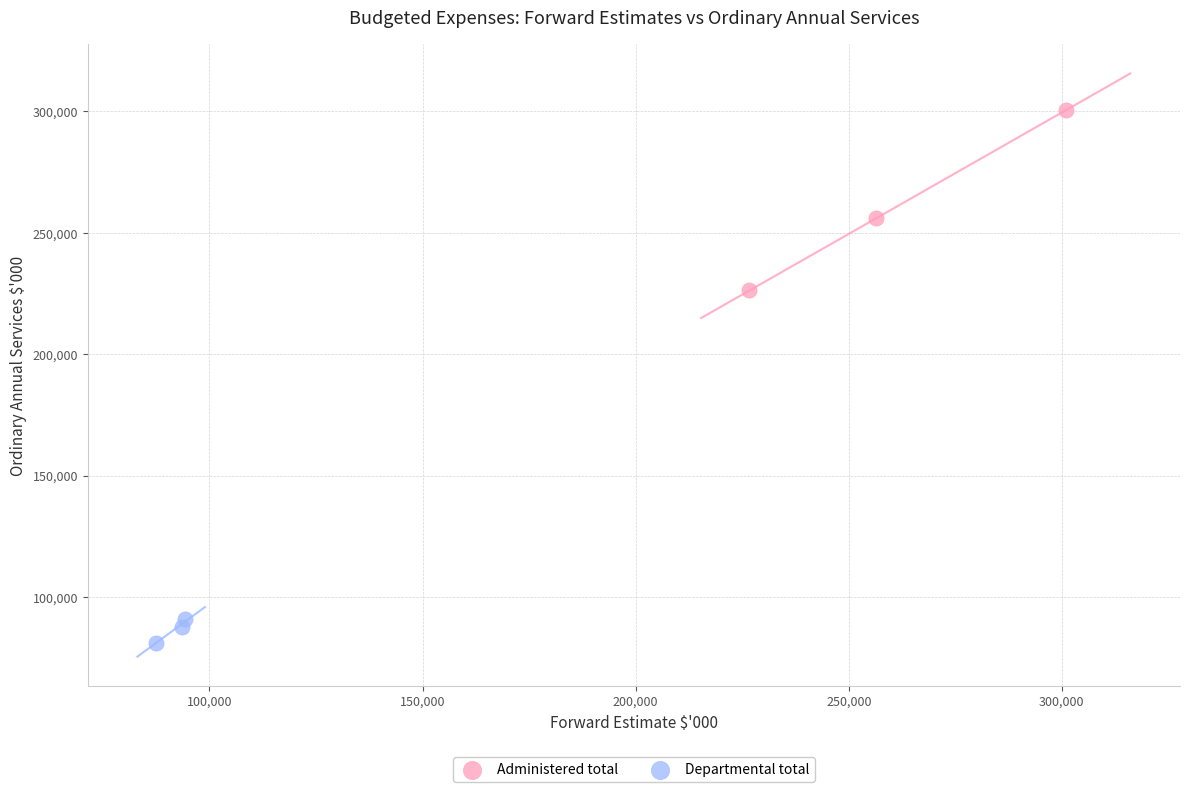

Which series contains the highest Y value?

Administered total